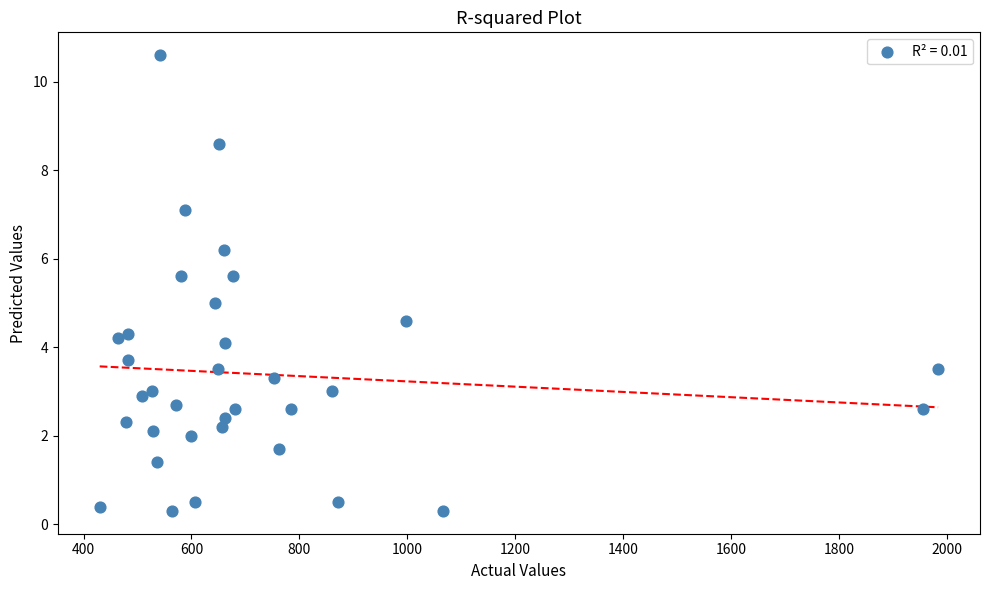

What is the range of Y values (max minus min)?

10.3